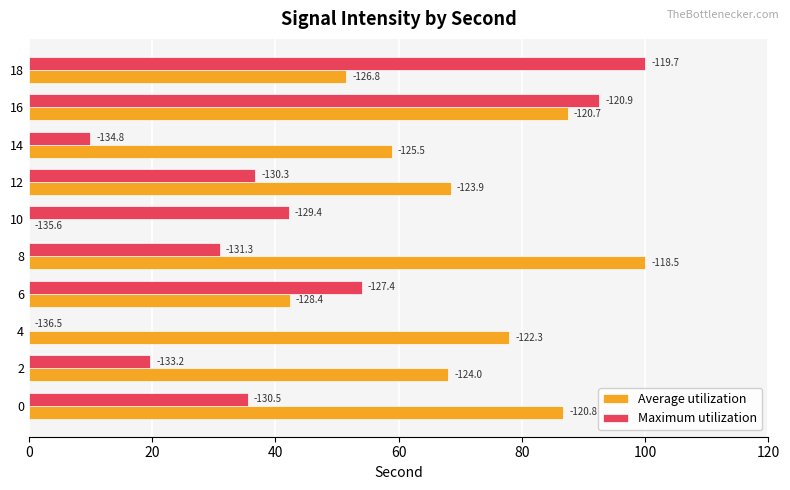

Rank the series by their maximum value, from highest to lowest.

Average utilization, Maximum utilization